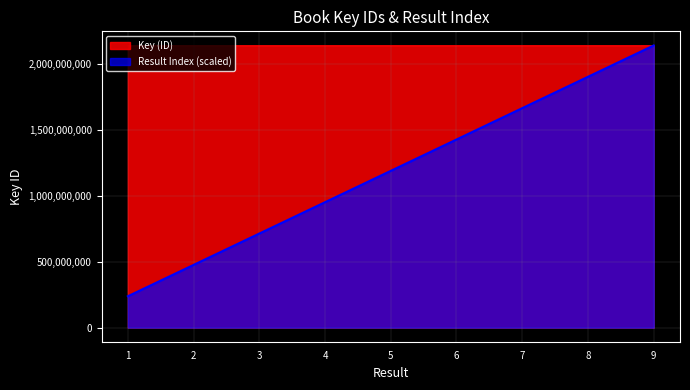

How many values in the Key (ID) series are below 2137703287?

4